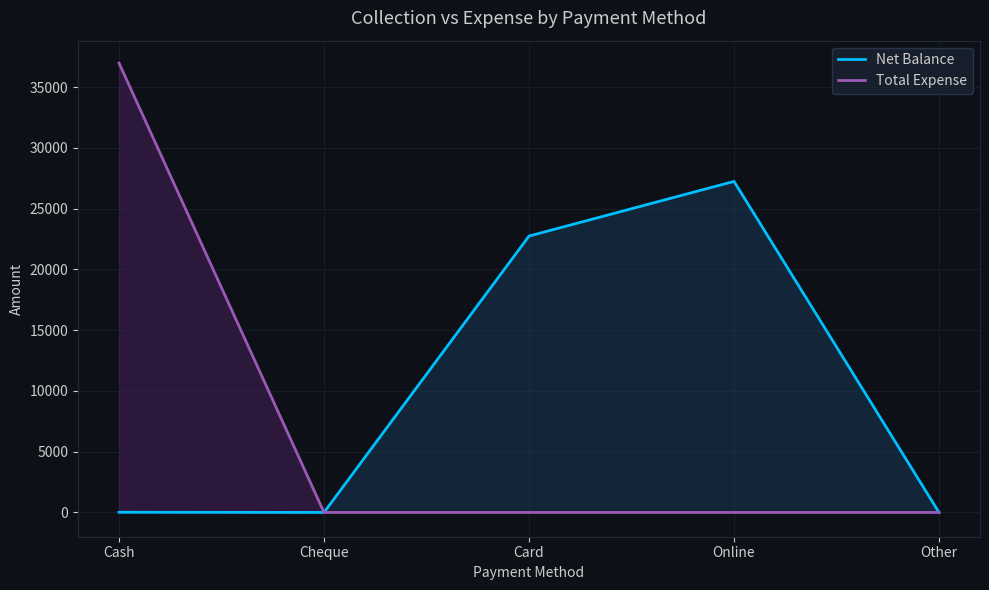

In Net Balance, how many points are higher than both neighbors (excluding endpoints)?

1